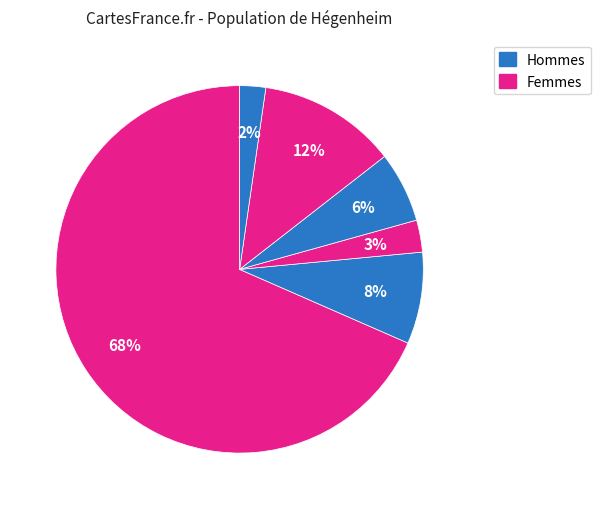

Count the number of slices in the pie.

6